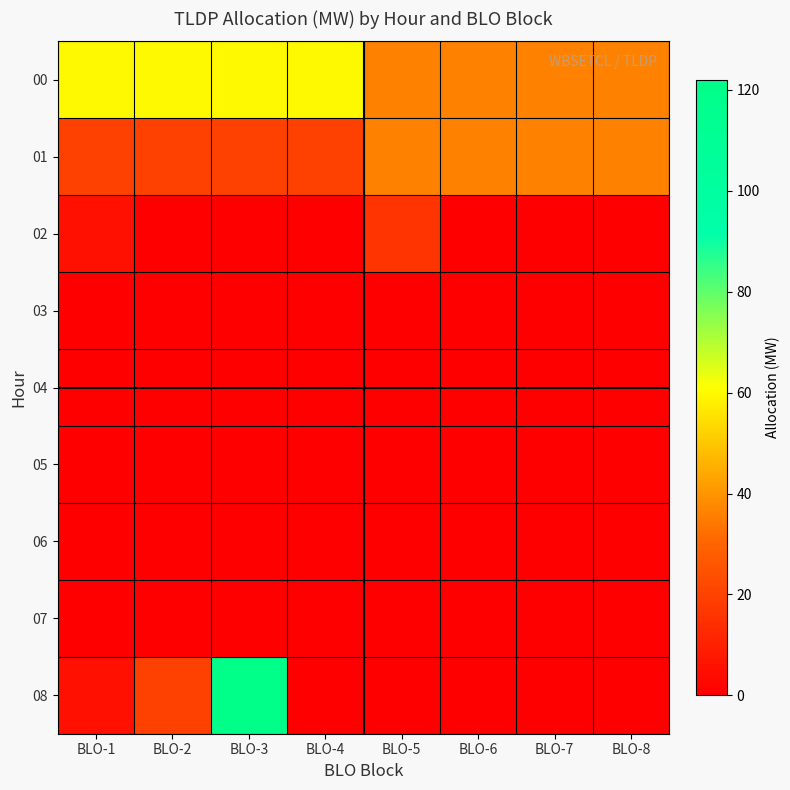

Rank the series at BLO-2 from highest to lowest value.

00, 01, 08, 02, 03, 04, 05, 06, 07